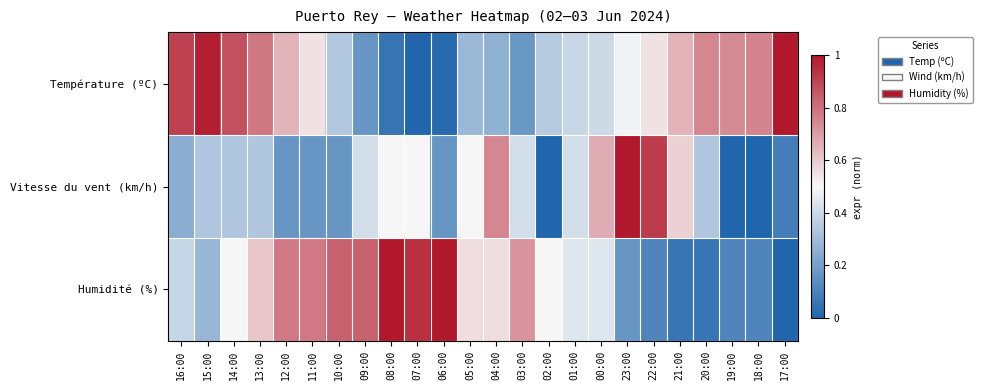

Reading left to right, transcribe all the data shown in this chart.

Température (ºC): 16:00=0.9	15:00=1.0	14:00=0.9	13:00=0.8	12:00=0.7	11:00=0.5	10:00=0.3	09:00=0.2	08:00=0.1	07:00=0.0	06:00=0.0	05:00=0.3	04:00=0.3	03:00=0.2	02:00=0.3	01:00=0.4	00:00=0.4	23:00=0.5	22:00=0.5	21:00=0.7	20:00=0.7	19:00=0.7	18:00=0.8	17:00=1.0
Vitesse du vent (km/h): 16:00=0.2	15:00=0.3	14:00=0.3	13:00=0.3	12:00=0.2	11:00=0.2	10:00=0.2	09:00=0.4	08:00=0.5	07:00=0.5	06:00=0.2	05:00=0.5	04:00=0.7	03:00=0.4	02:00=0.0	01:00=0.4	00:00=0.7	23:00=1.0	22:00=0.9	21:00=0.6	20:00=0.3	19:00=0.0	18:00=0.0	17:00=0.1
Humidité (%): 16:00=0.4	15:00=0.3	14:00=0.5	13:00=0.6	12:00=0.8	11:00=0.8	10:00=0.8	09:00=0.8	08:00=1.0	07:00=0.9	06:00=1.0	05:00=0.6	04:00=0.6	03:00=0.7	02:00=0.5	01:00=0.4	00:00=0.4	23:00=0.2	22:00=0.1	21:00=0.1	20:00=0.1	19:00=0.1	18:00=0.1	17:00=0.0